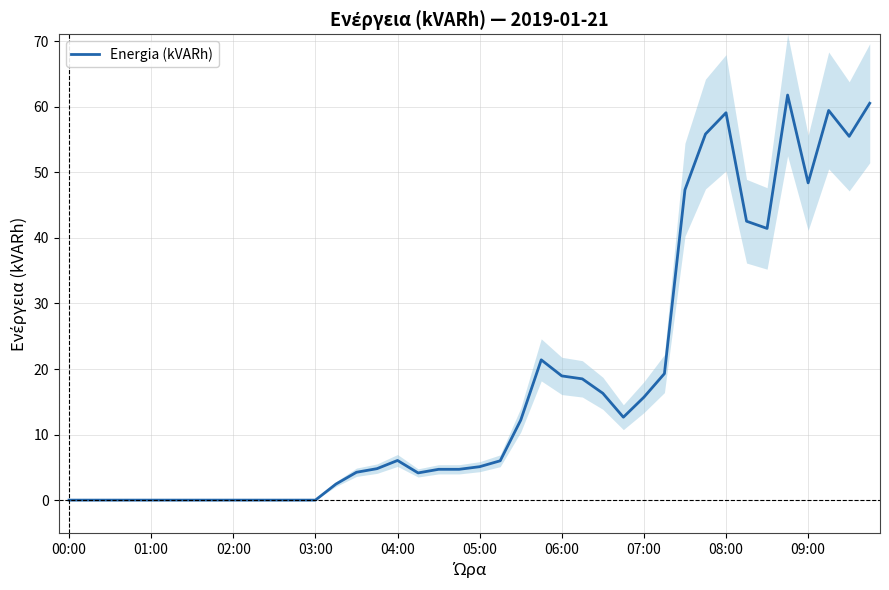

What is the change in value from 01:00 to 22?

+12.2